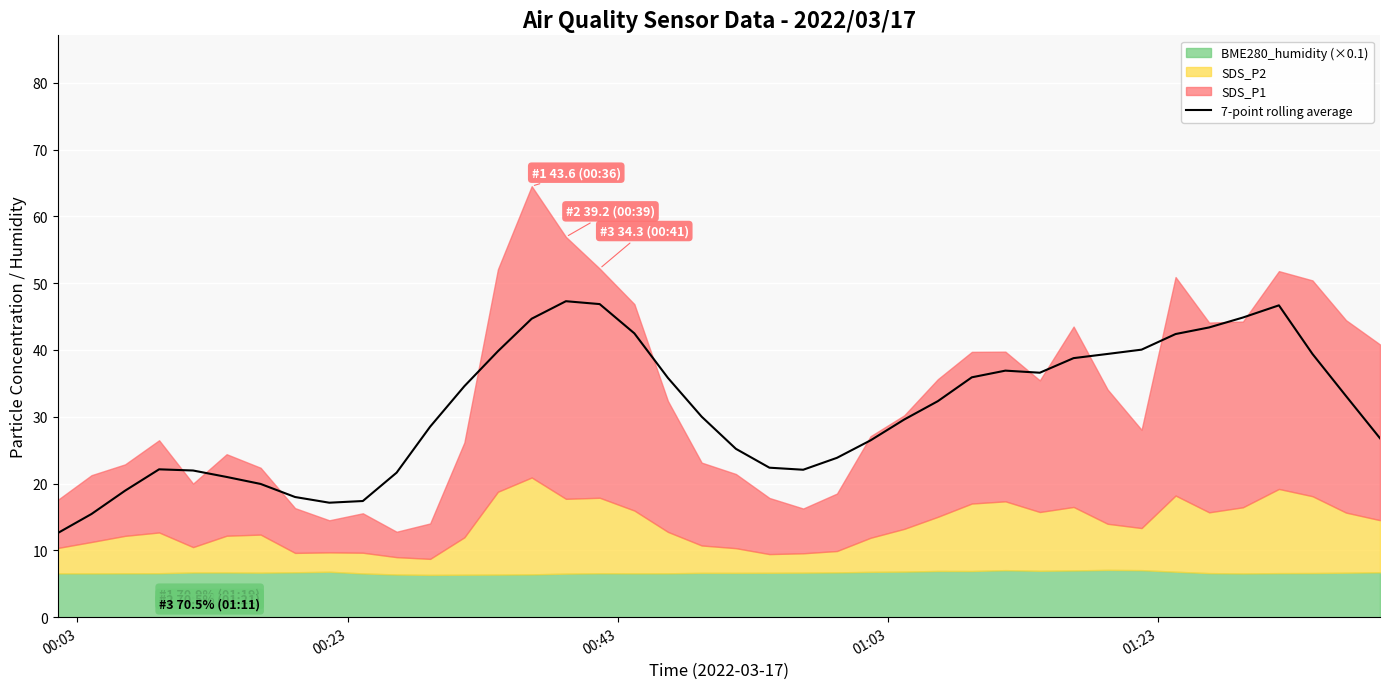

How many lines are shown in the chart?

1